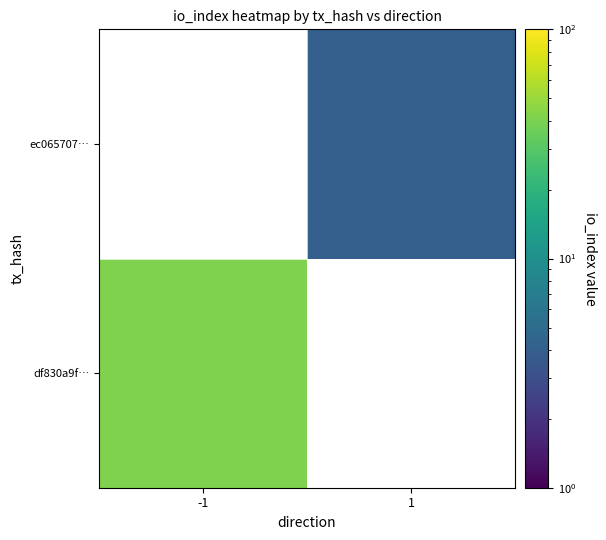

Which series has the widest spread of values?

df830a9f…